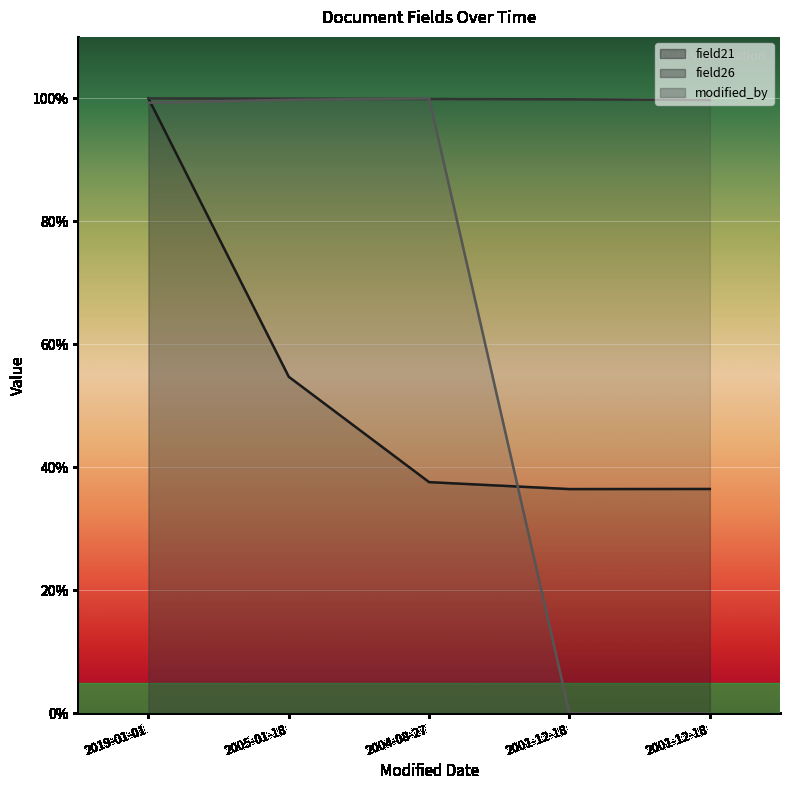

In modified_by, how many points are higher than both neighbors (excluding endpoints)?

1